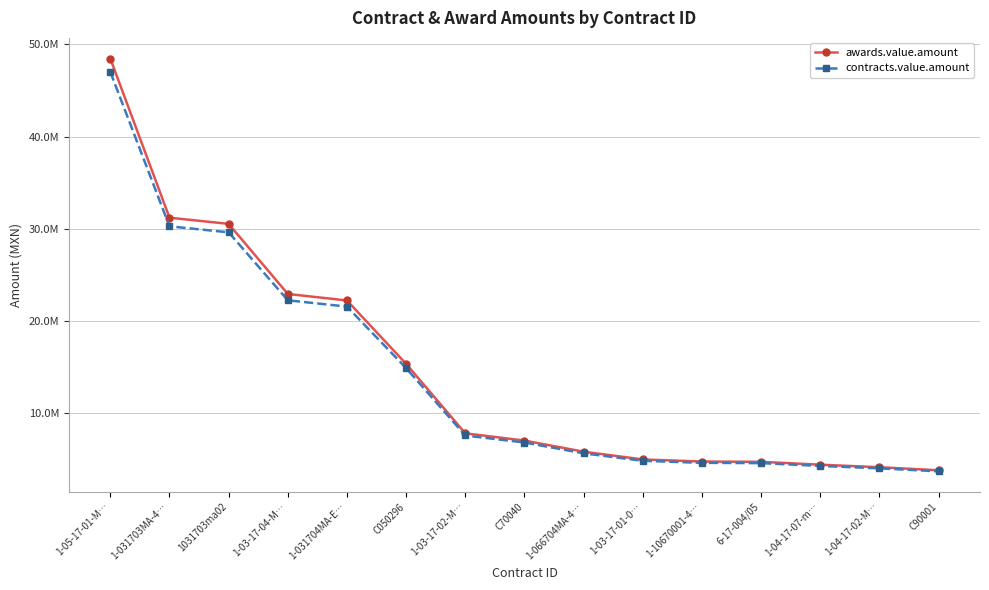

At which label does awards.value.amount reach its peak?

1-05-17-01-M…